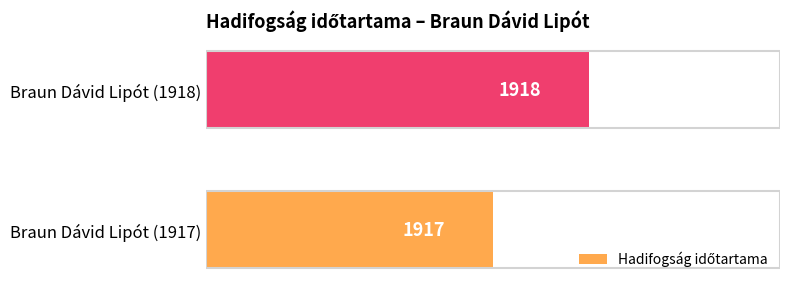

True or false: the data shows 3224 at Braun Dávid Lipót (1918).

False